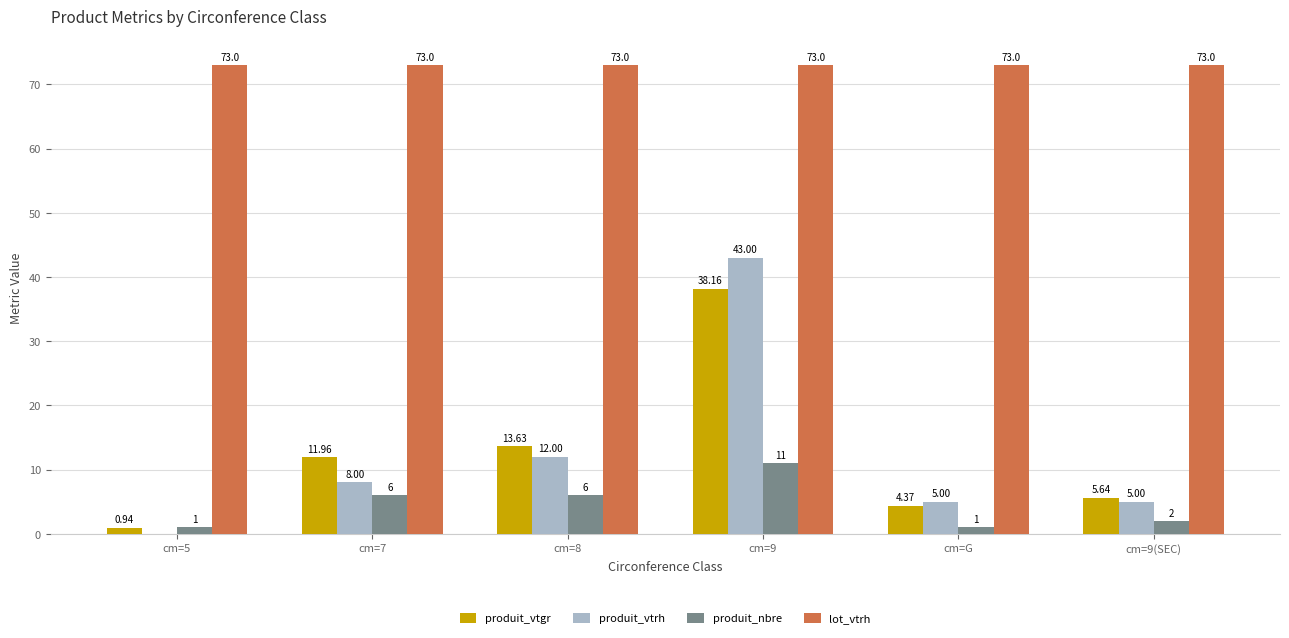

What are all the series names shown in the legend?

produit_vtgr, produit_vtrh, produit_nbre, lot_vtrh